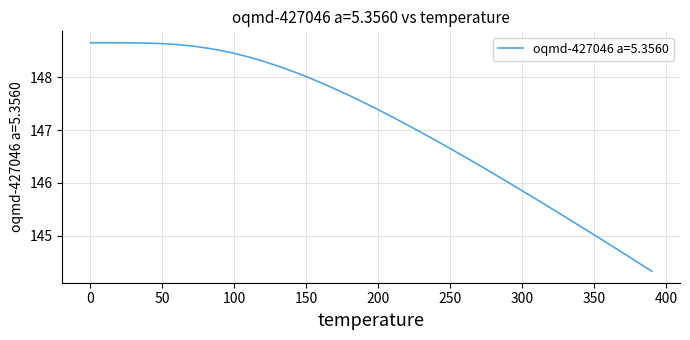

What is the smallest value displayed?

144.3